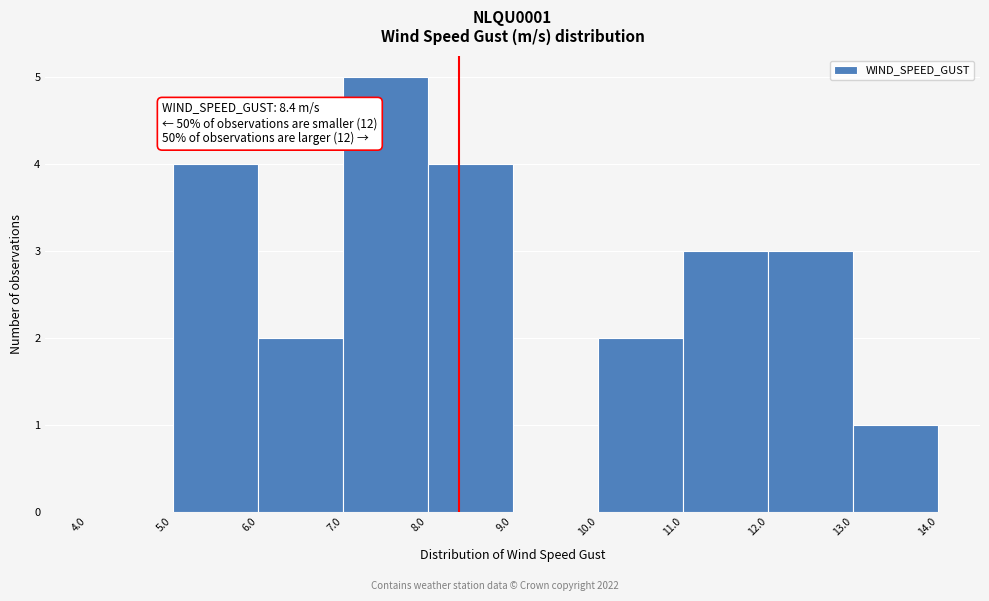

Over which range of the x-axis is the bar tallest?

7.0 to 8.0